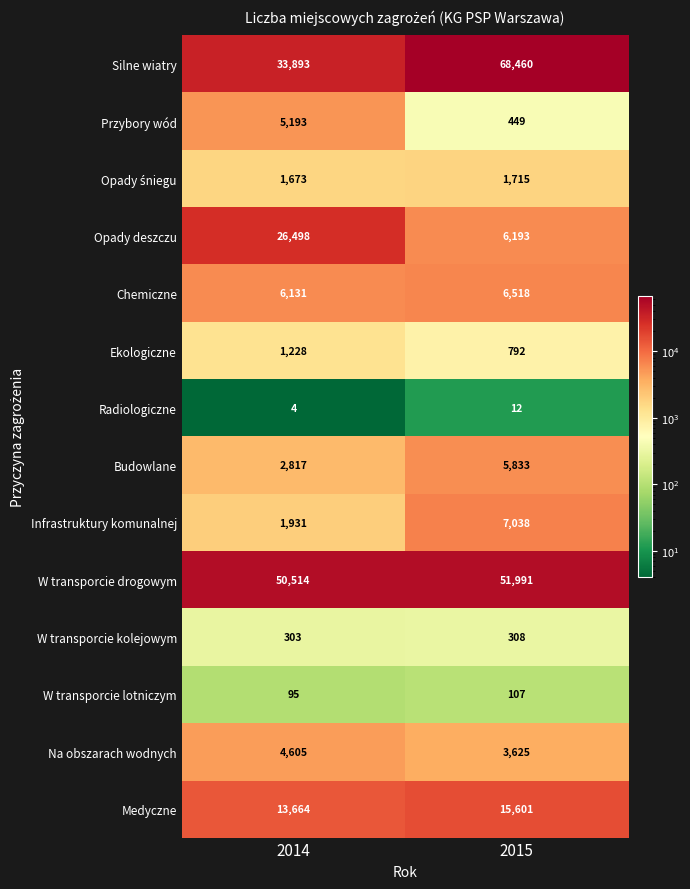

Which series has the largest total across all categories?

W transporcie drogowym